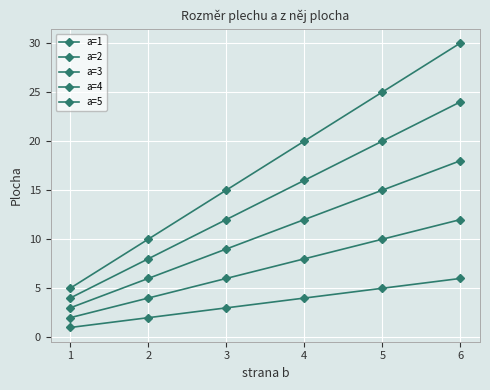

List the series in order of their peak value, highest first.

a=5, a=4, a=3, a=2, a=1